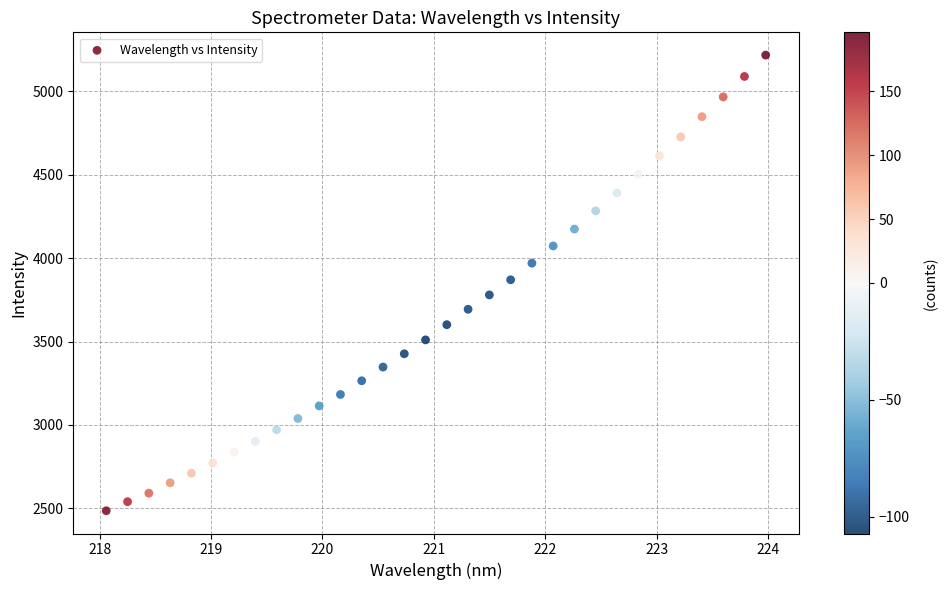

What is the range of Y values (max minus min)?

2731.4